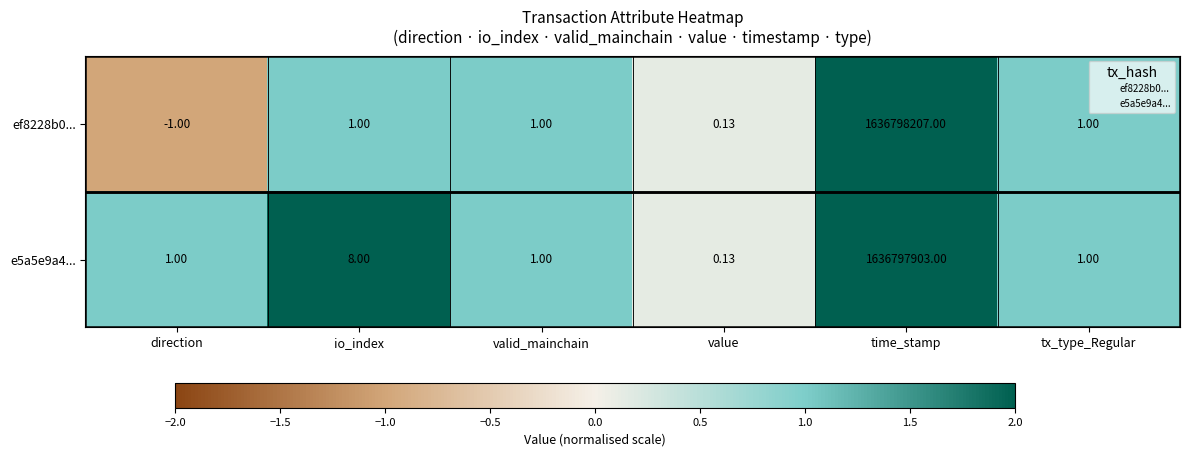

At which category does the chart reach its peak across all series?

time_stamp